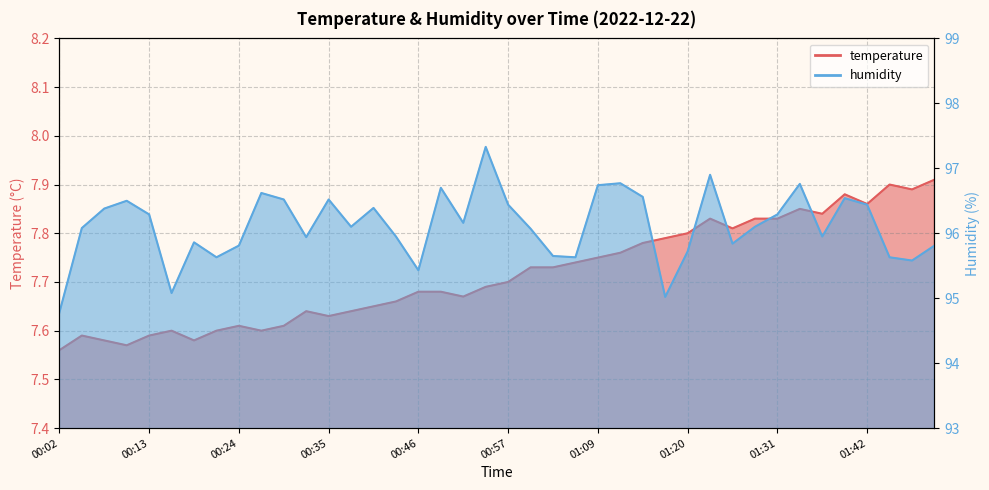

Where is the first local minimum for temperature?

00:10